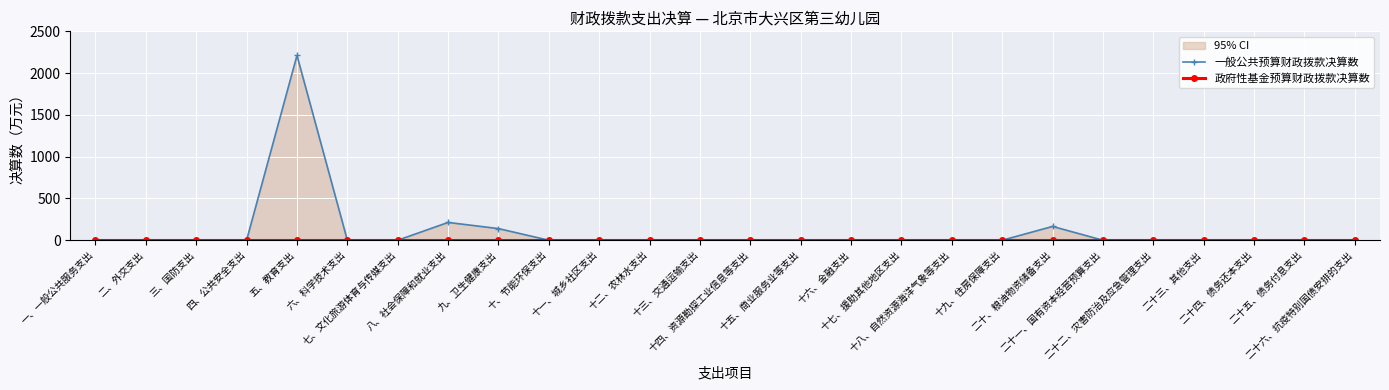

Reading left to right, list all the values displayed in this chart.

一般公共预算财政拨款决算数: 一、一般公共服务支出=0.0	二、外交支出=0.0	三、国防支出=0.0	四、公共安全支出=0.0	五、教育支出=2211.3	六、科学技术支出=0.0	七、文化旅游体育与传媒支出=0.0	八、社会保障和就业支出=213.1	九、卫生健康支出=139.4	十、节能环保支出=0.0	十一、城乡社区支出=0.0	十二、农林水支出=0.0	十三、交通运输支出=0.0	十四、资源勘探工业信息等支出=0.0	十五、商业服务业等支出=0.0	十六、金融支出=0.0	十七、援助其他地区支出=0.0	十八、自然资源海洋气象等支出=0.0	十九、住房保障支出=0.0	二十、粮油物资储备支出=165.2	二十一、国有资本经营预算支出=0.0	二十二、灾害防治及应急管理支出=0.0	二十三、其他支出=0.0	二十四、债务还本支出=0.0	二十五、债务付息支出=0.0	二十六、抗疫特别国债安排的支出=0.0
政府性基金预算财政拨款决算数: 一、一般公共服务支出=0.0	二、外交支出=0.0	三、国防支出=0.0	四、公共安全支出=0.0	五、教育支出=0.0	六、科学技术支出=0.0	七、文化旅游体育与传媒支出=0.0	八、社会保障和就业支出=0.0	九、卫生健康支出=0.0	十、节能环保支出=0.0	十一、城乡社区支出=0.0	十二、农林水支出=0.0	十三、交通运输支出=0.0	十四、资源勘探工业信息等支出=0.0	十五、商业服务业等支出=0.0	十六、金融支出=0.0	十七、援助其他地区支出=0.0	十八、自然资源海洋气象等支出=0.0	十九、住房保障支出=0.0	二十、粮油物资储备支出=0.0	二十一、国有资本经营预算支出=0.0	二十二、灾害防治及应急管理支出=0.0	二十三、其他支出=0.0	二十四、债务还本支出=0.0	二十五、债务付息支出=0.0	二十六、抗疫特别国债安排的支出=0.0